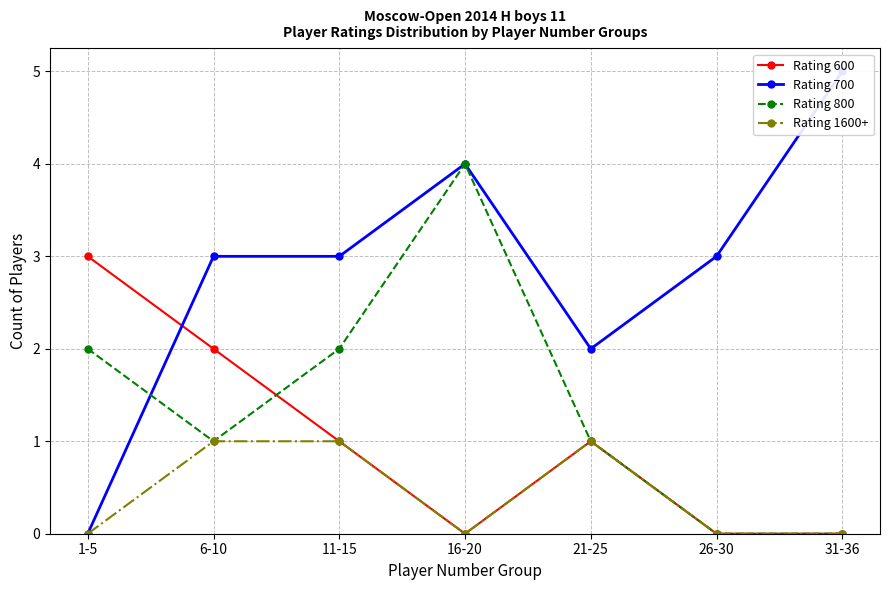

Is it true that Rating 700 equals 2 at 21-25?

True